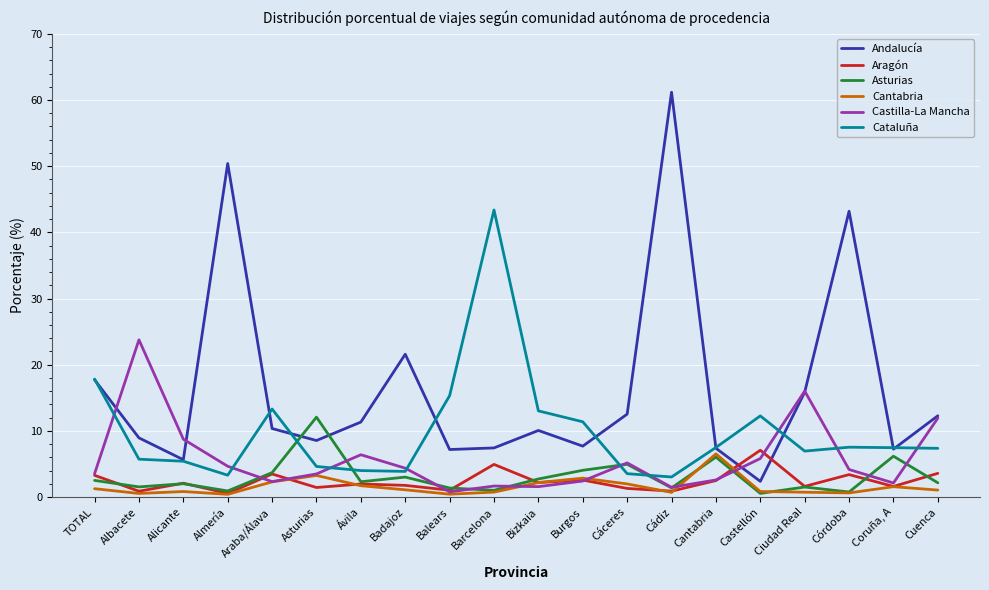

What is the smallest value displayed?

0.4